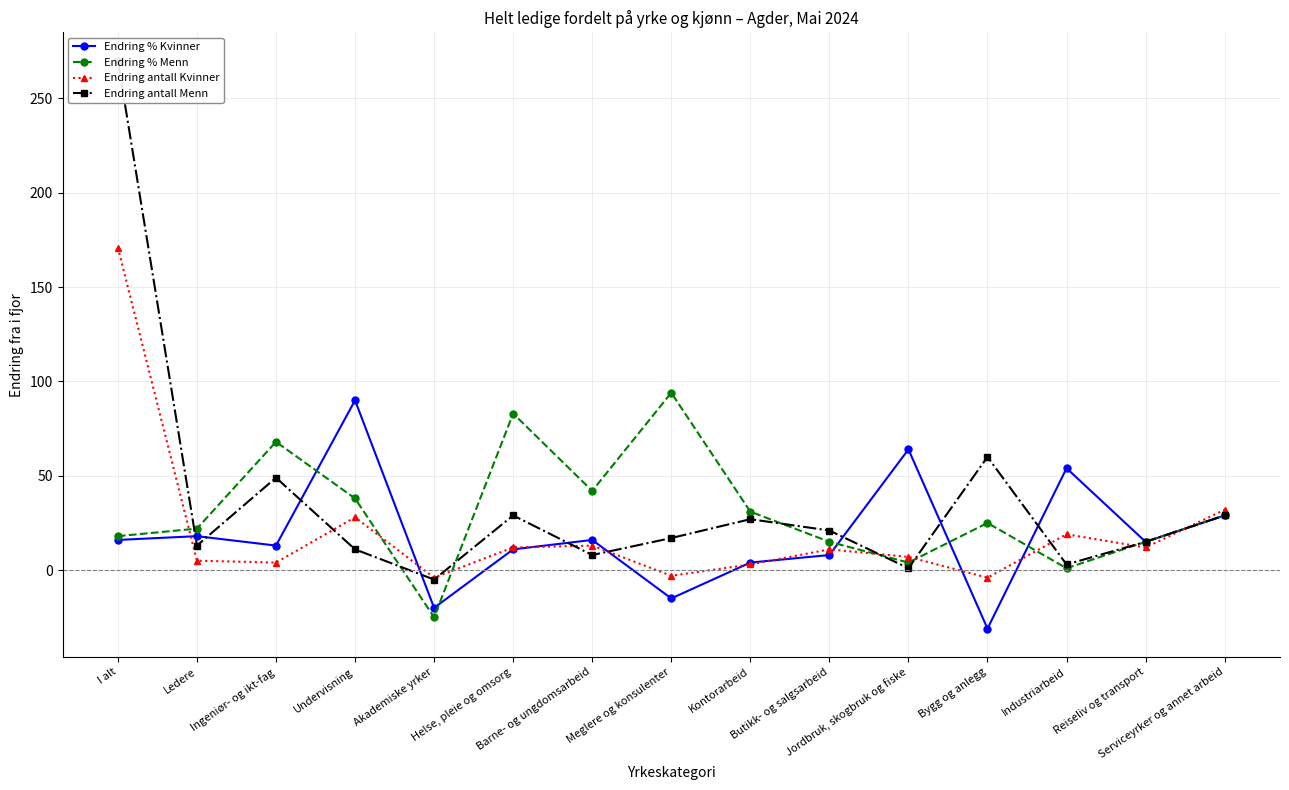

Is the value of Endring % Menn at Bygg og anlegg greater than the value of Endring % Kvinner at Akademiske yrker?

Yes